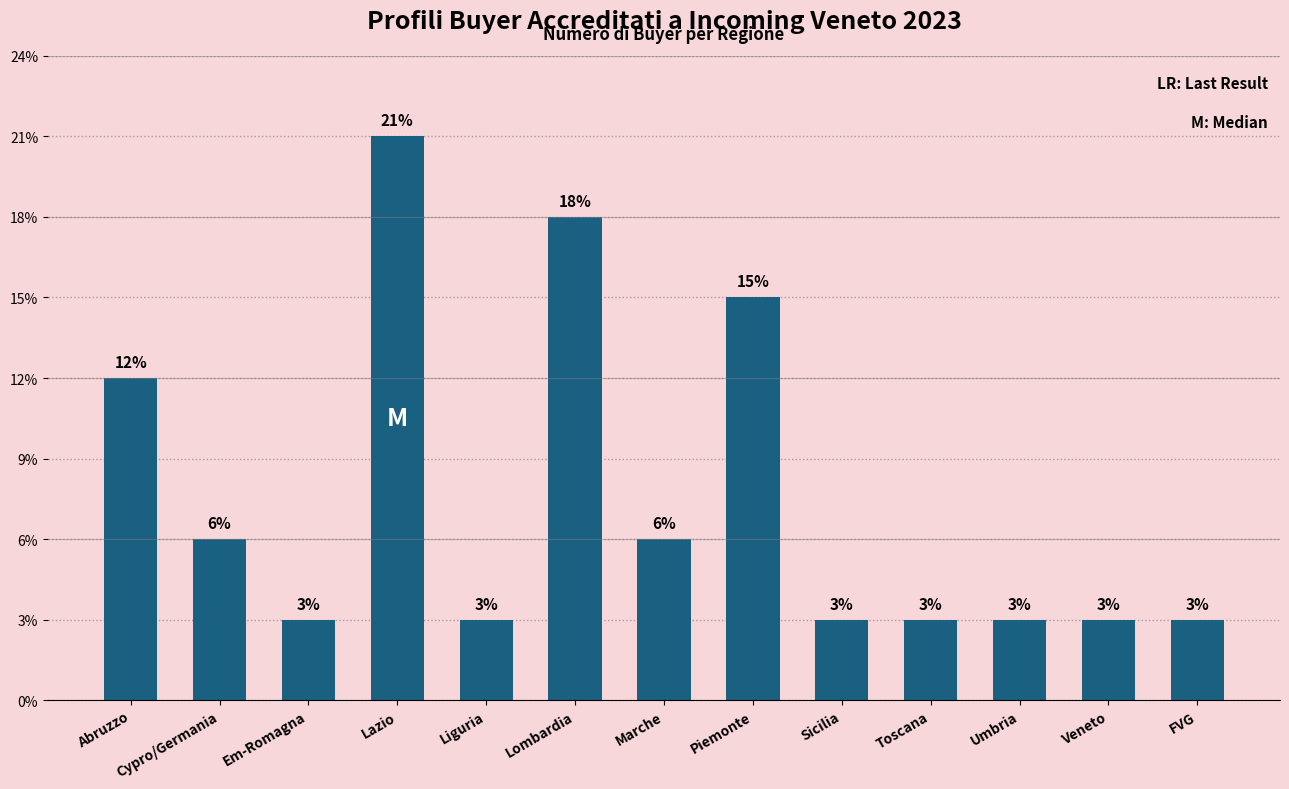

Reading left to right, extract all data points from this chart.

Abruzzo=4	Cypro/Germania=2	Em-Romagna=1	Lazio=7	Liguria=1	Lombardia=6	Marche=2	Piemonte=5	Sicilia=1	Toscana=1	Umbria=1	Veneto=1	FVG=1